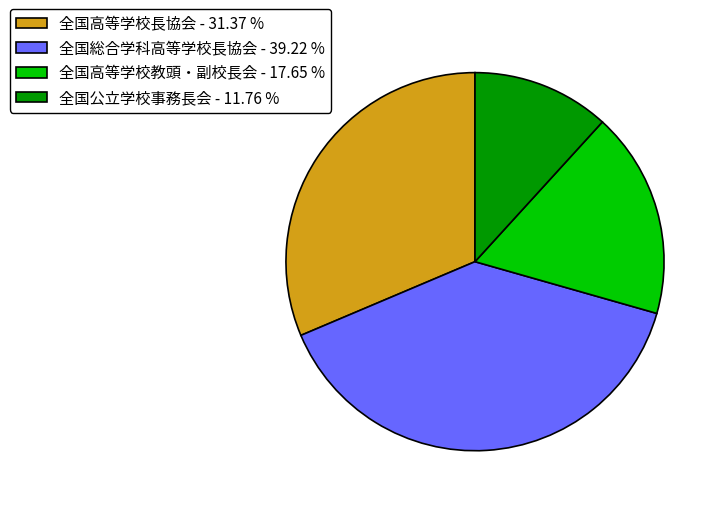

Between 全国高等学校長協会 - 31.37 % and 全国高等学校教頭・副校長会 - 17.65 %, which is larger?

全国高等学校長協会 - 31.37 %